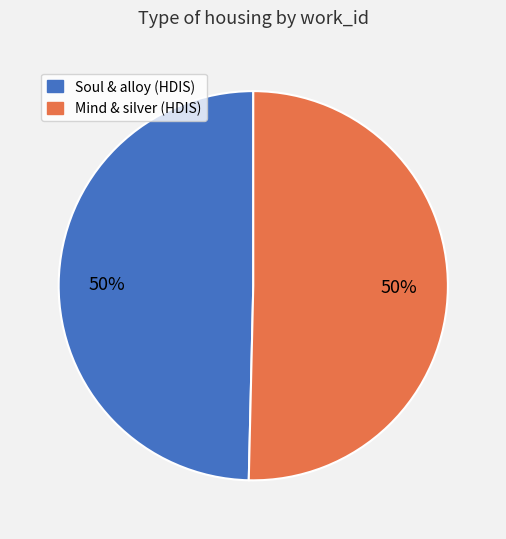

What is the ratio of the value at Soul & alloy (HDIS) to the value at Mind & silver (HDIS)?

1.0